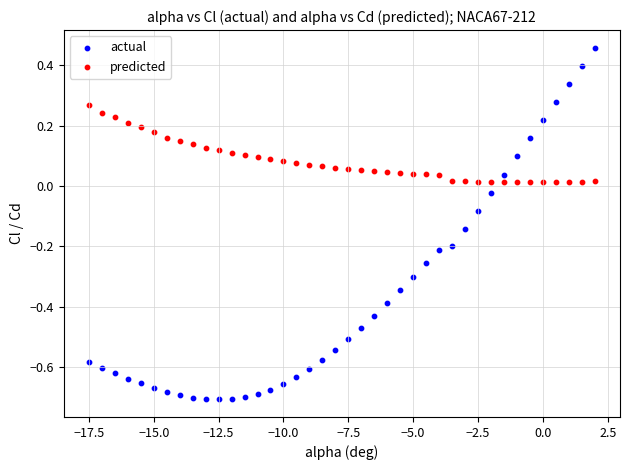

What are all the series names shown in the legend?

actual, predicted